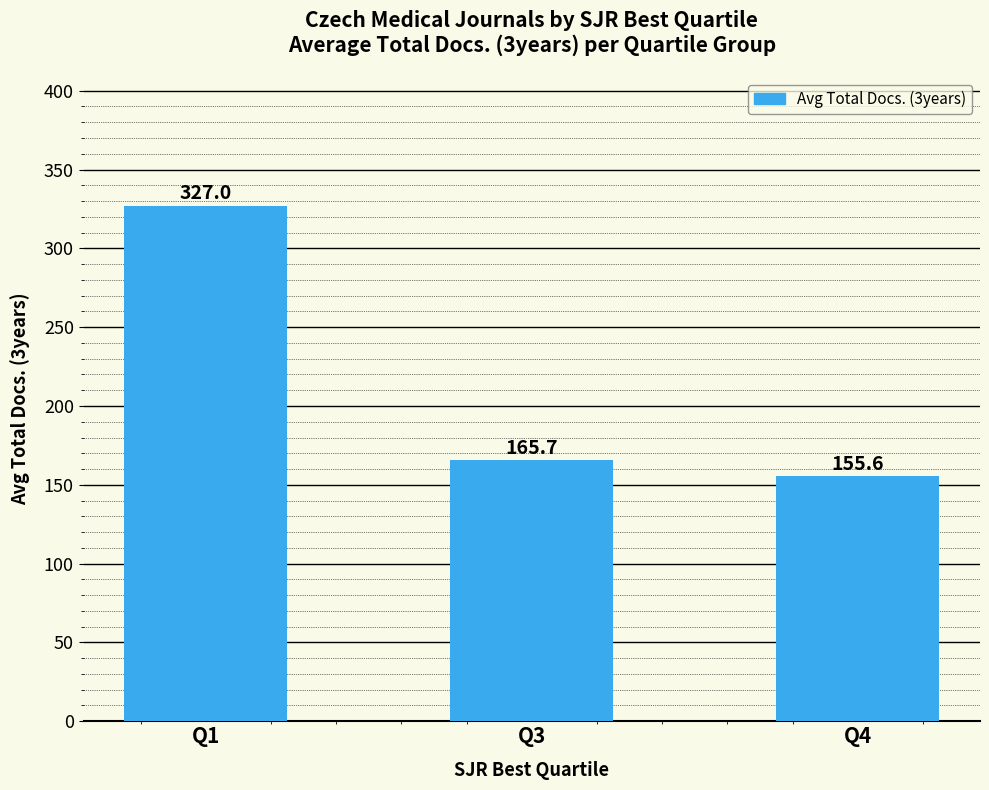

What is the difference between the values at Q3 and Q1?

161.3